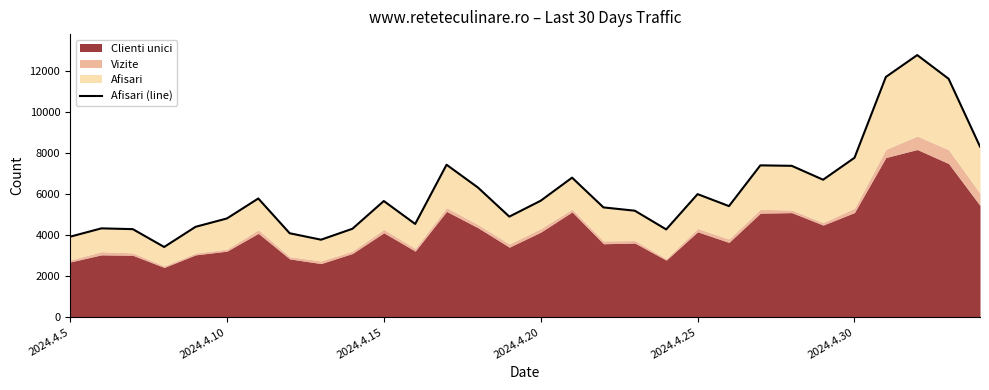

Approximately how many times larger is the value at 12 compared to 19?

1.7